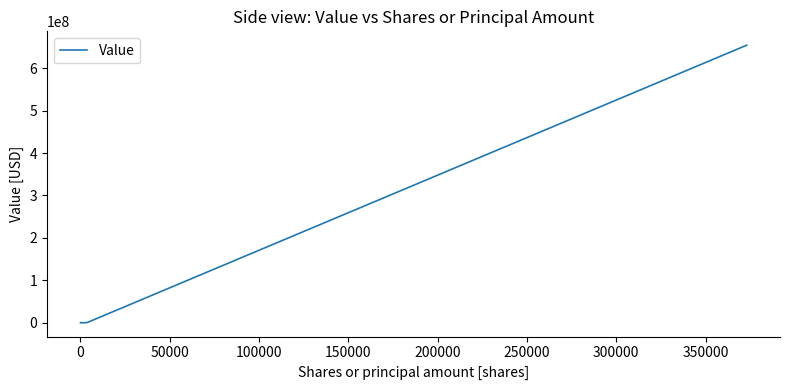

What is the maximum value shown in the chart?

654106103